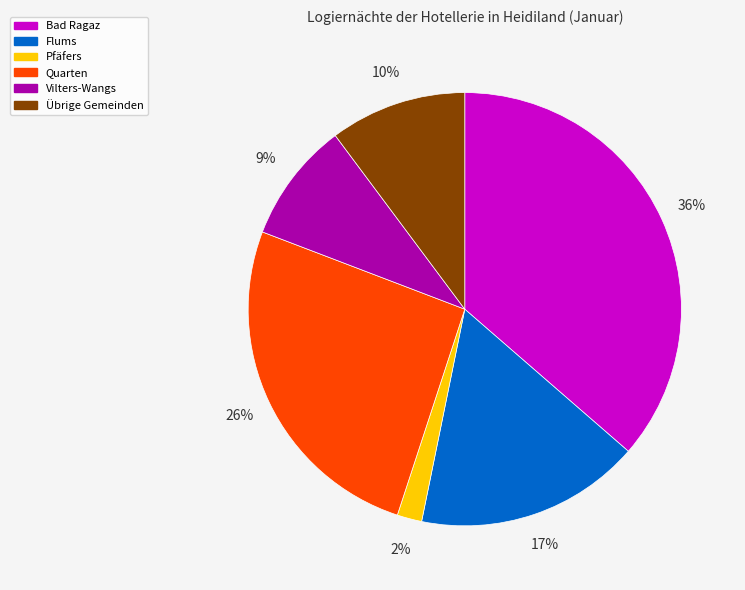

What percentage is the Flums slice, to the nearest percent?

17%